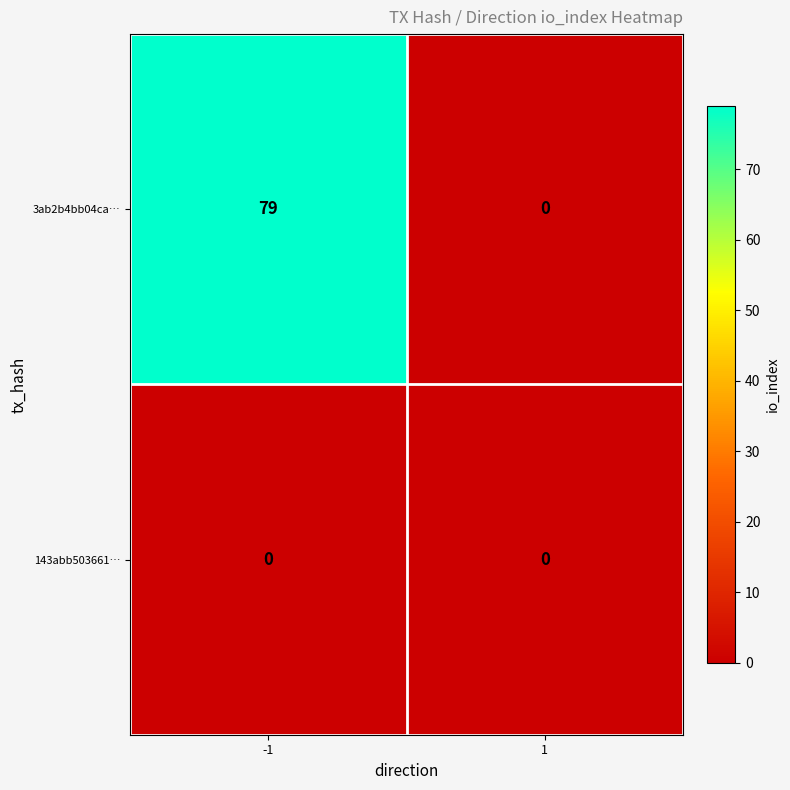

Which series has the largest total across all categories?

3ab2b4bb04ca…